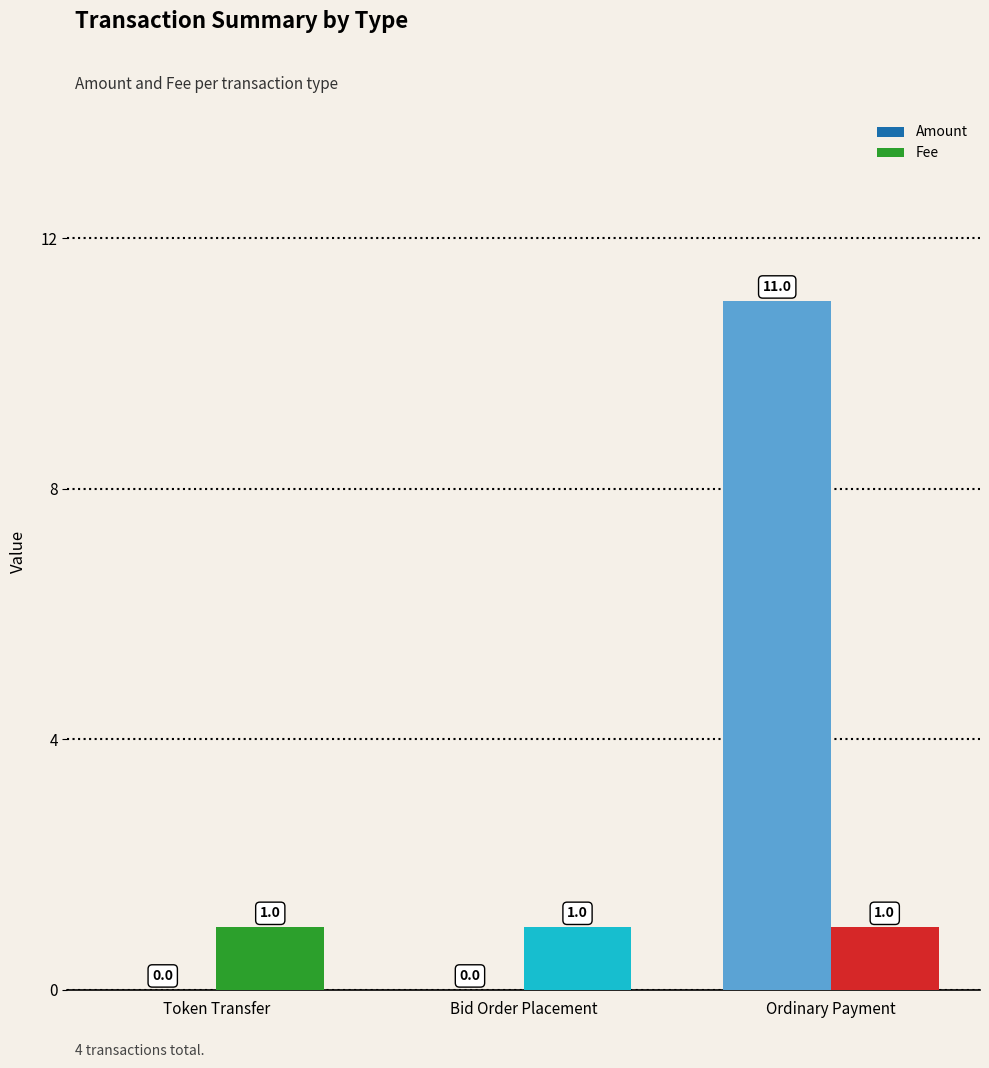

Which series has the largest total across all categories?

Amount